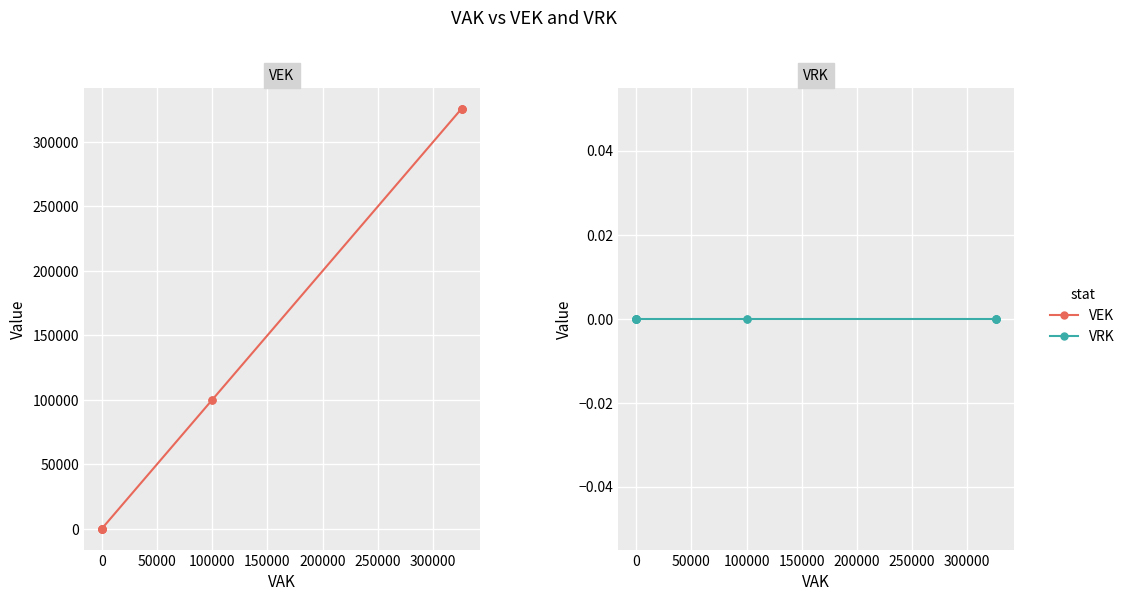

True or false: VEK and VRK intersect in this chart.

False